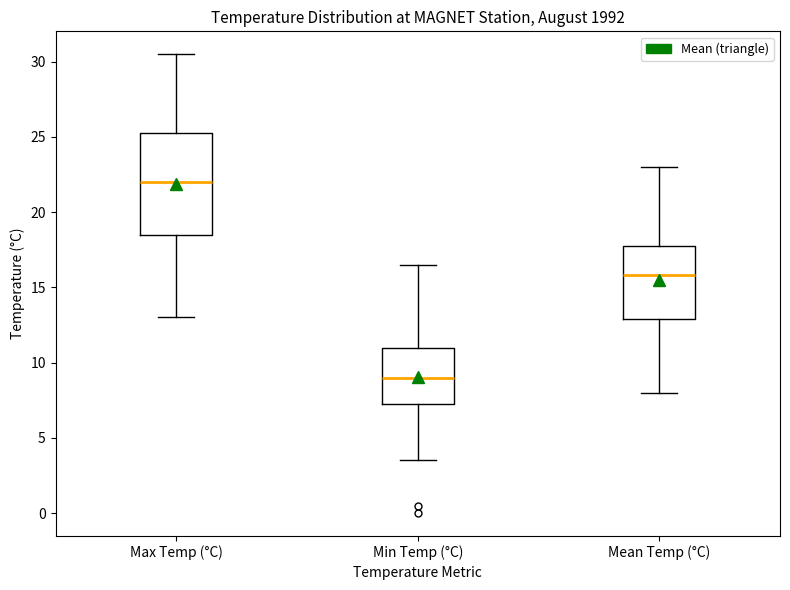

Where is the lower edge of the box for Mean Temp (°C) on the y-axis? The values are not printed on the chart, so give them approximately, as read against the axis.

13.0